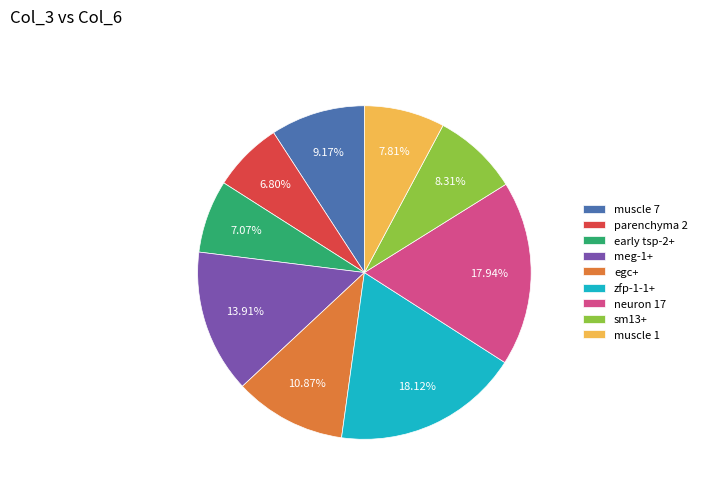

To the nearest percent, what percentage of the pie is zfp-1-1+?

18%